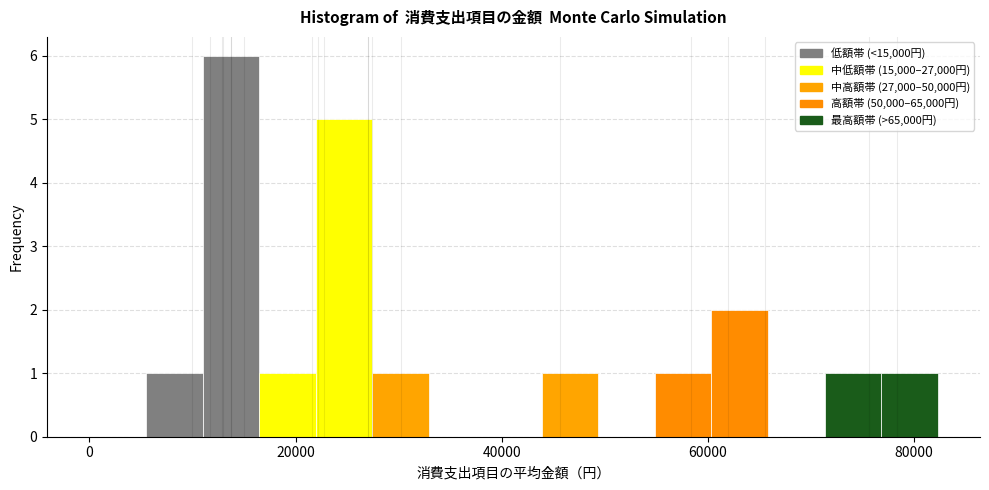

Around what value on the x-axis is the tallest bar? Give the approximate position of its centre, as read against the axis.

14000